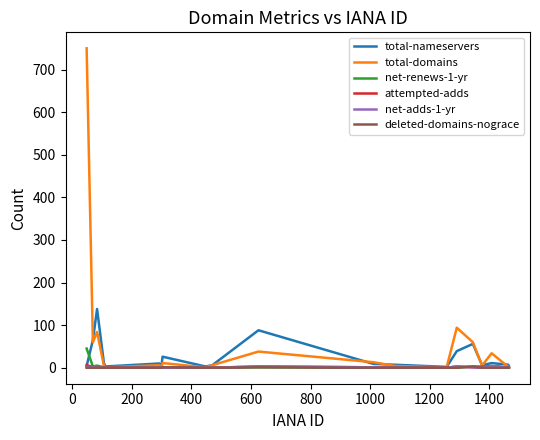

Which series has the largest total across all categories?

total-domains